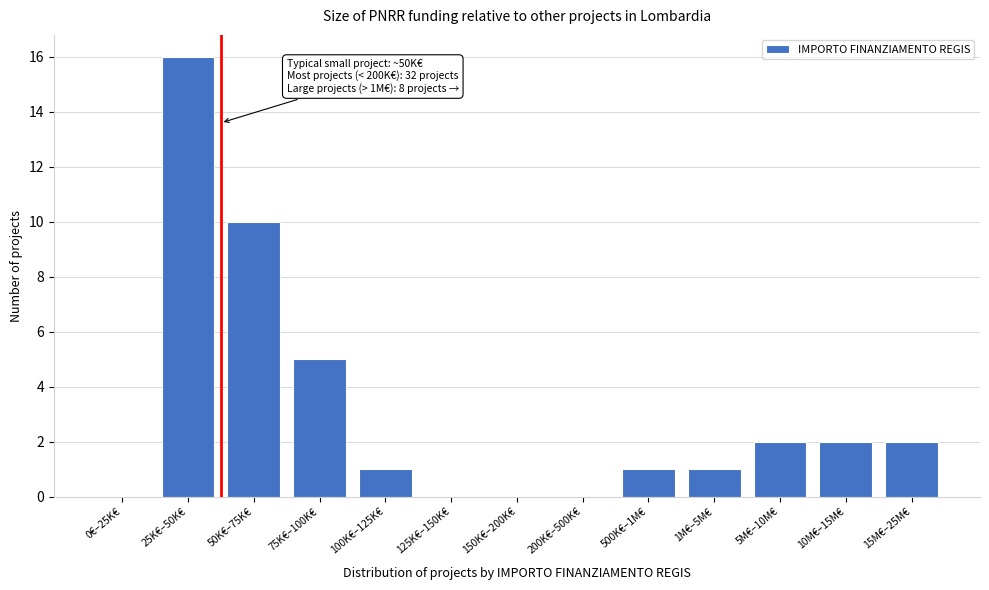

Reading right to left, what are all the values shown in this chart?

15M€–25M€=2	10M€–15M€=2	5M€–10M€=2	1M€–5M€=1	500K€–1M€=1	200K€–500K€=0	150K€–200K€=0	125K€–150K€=0	100K€–125K€=1	75K€–100K€=5	50K€–75K€=10	25K€–50K€=16	0€–25K€=0